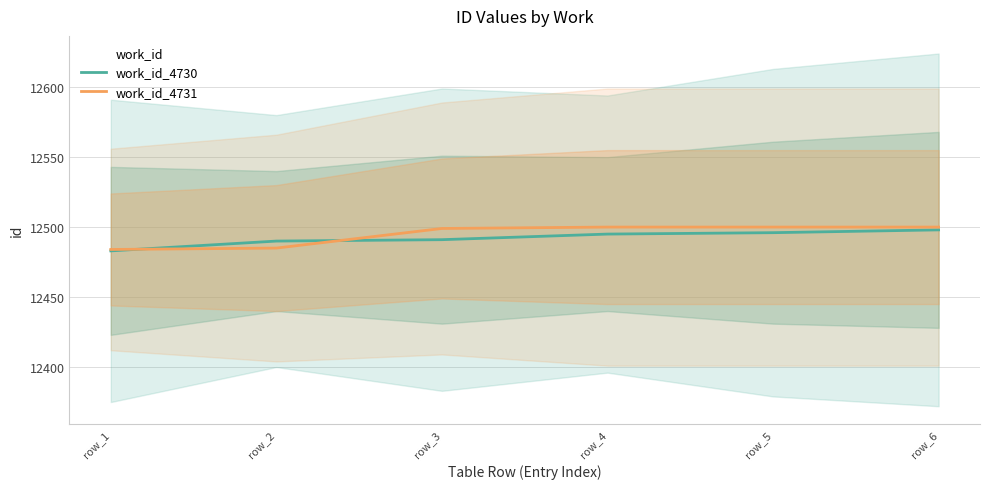

The work_id_4731 series shows 7650 at row_2. True or false?

False